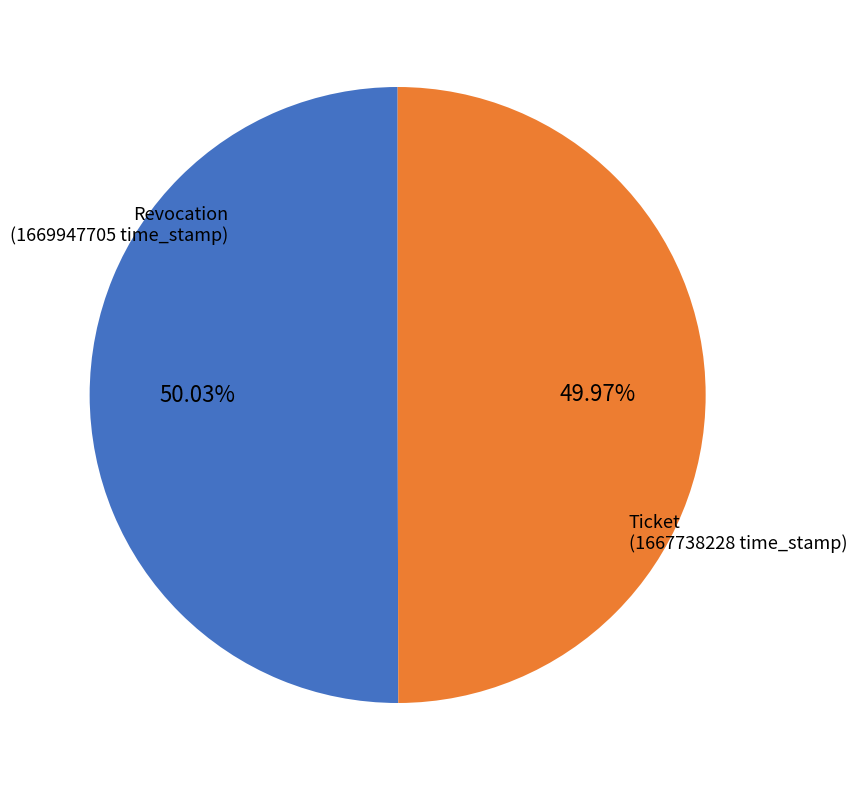

Do Ticket and Revocation together represent more than half of the pie?

Yes